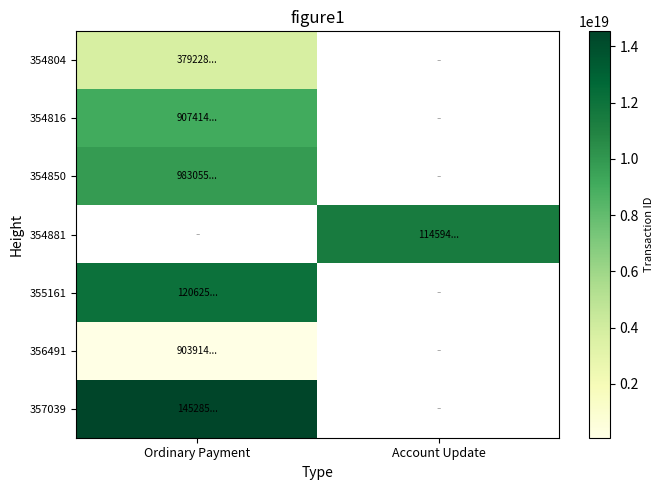

At how many categories does at least one series exceed 10655165876587444224?

2